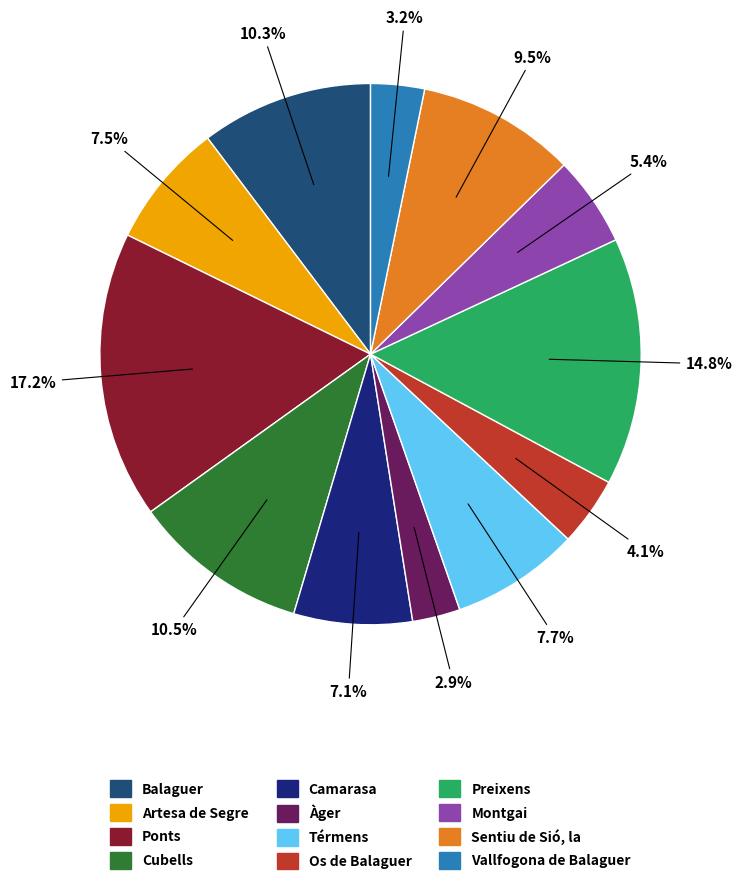

Is there a majority slice in this chart?

No